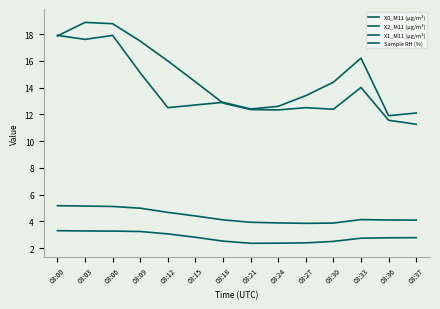

What value does the X0_M11 (μg/m³) series have at 03:06?

18.8